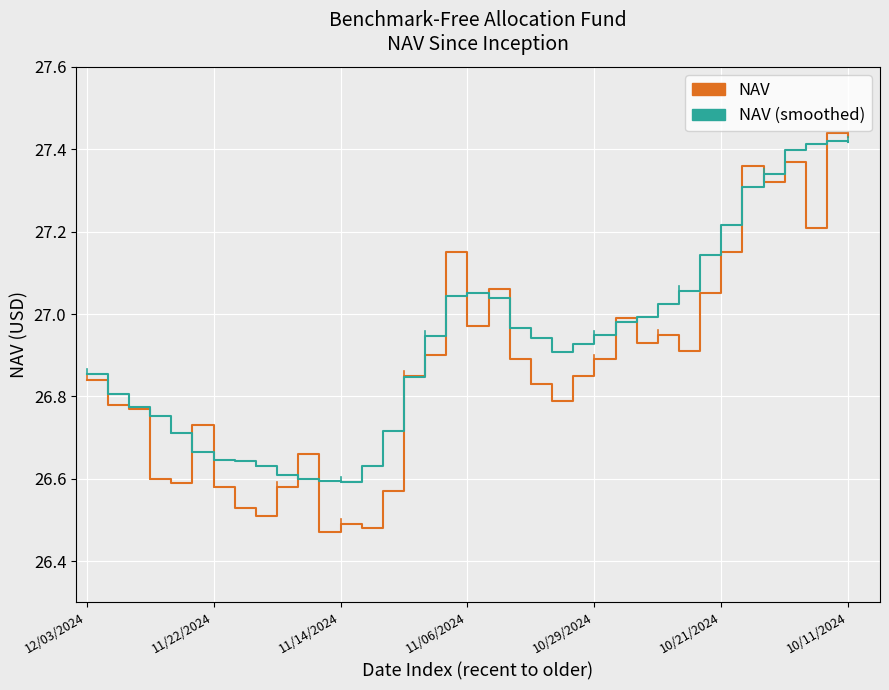

How many lines are shown in the chart?

2